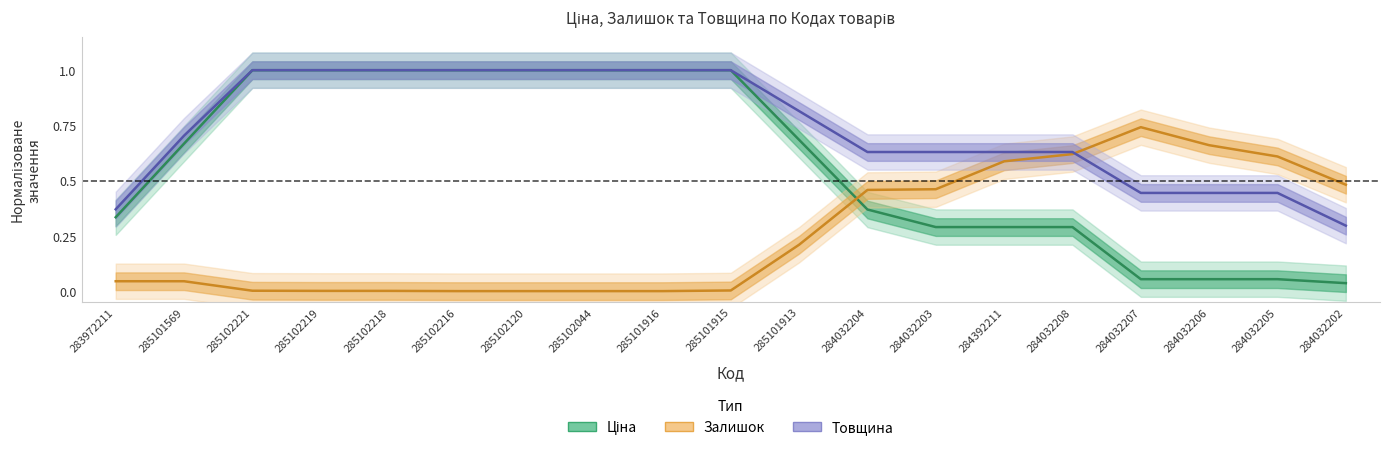

At which label does Залишок reach its minimum?

285102216